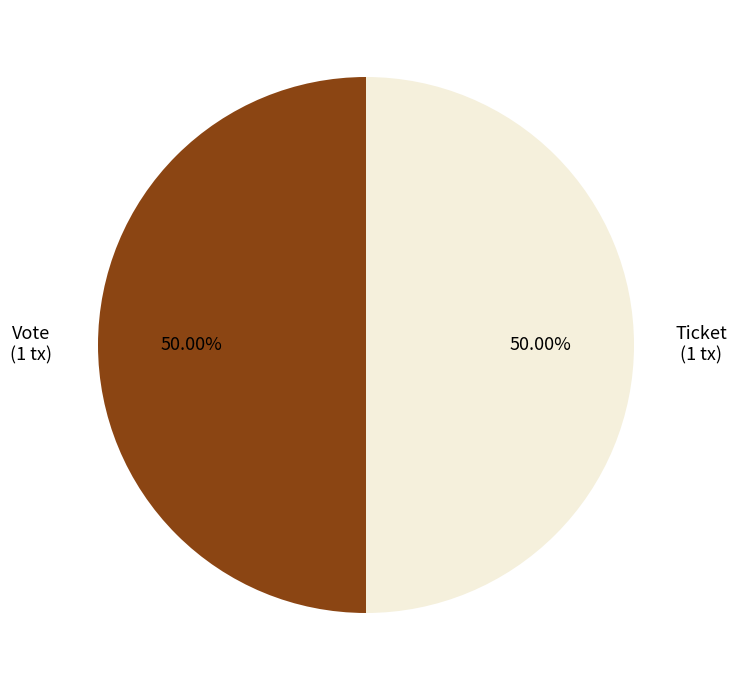

Approximately how many times larger is the value at Ticket compared to Vote?

1.0